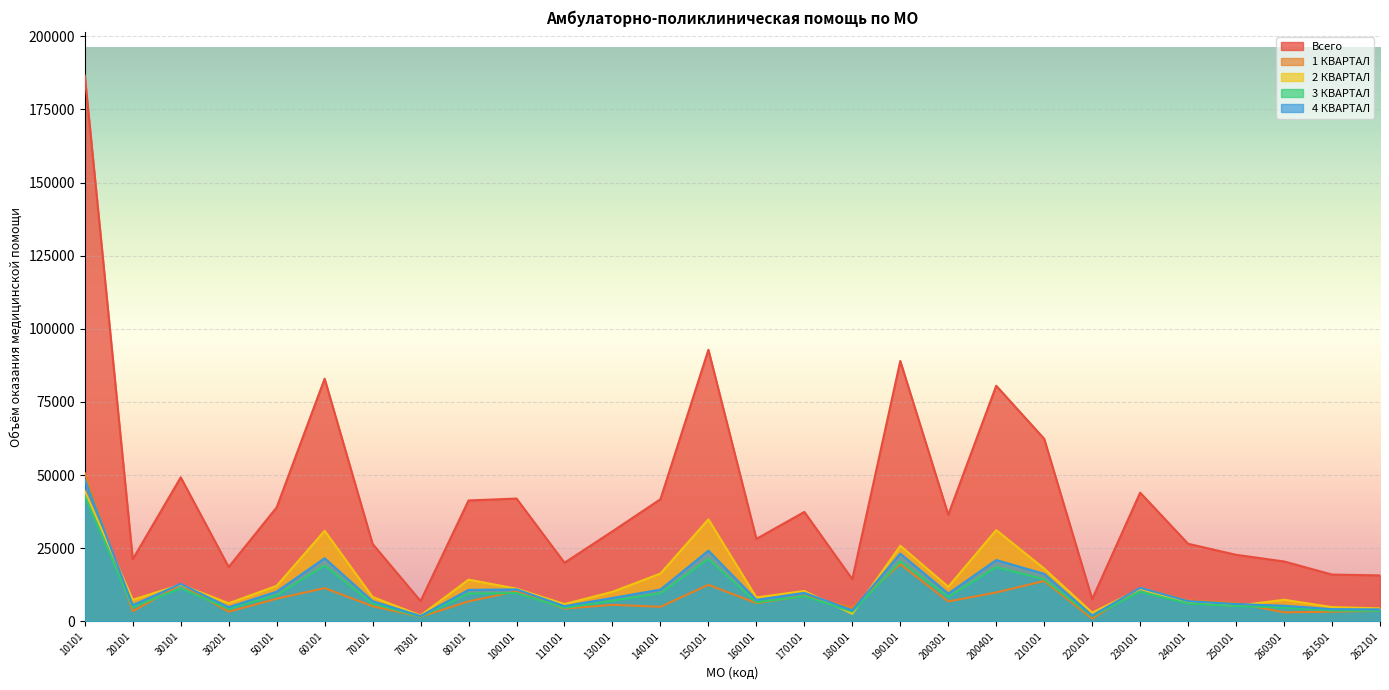

At which category does 1 КВАРТАЛ reach its first local peak?

30101